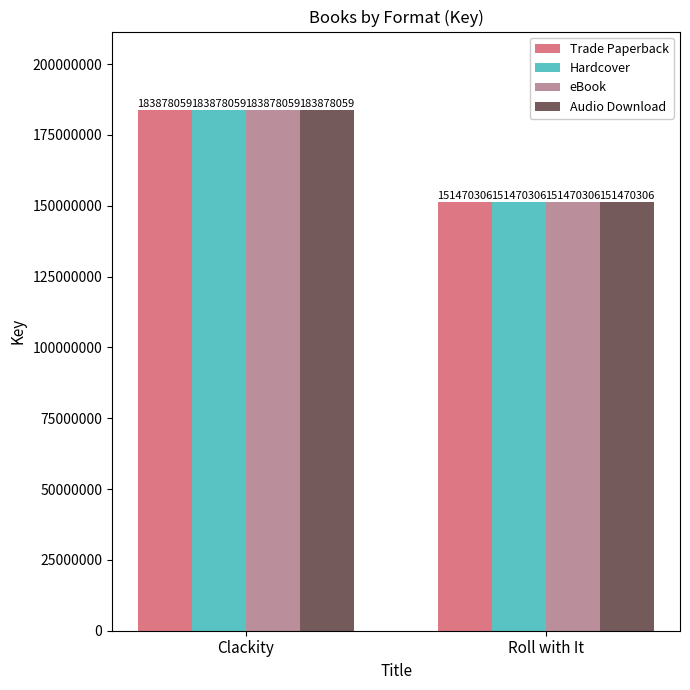

Is it true that Trade Paperback equals 47853082 at Roll with It?

False